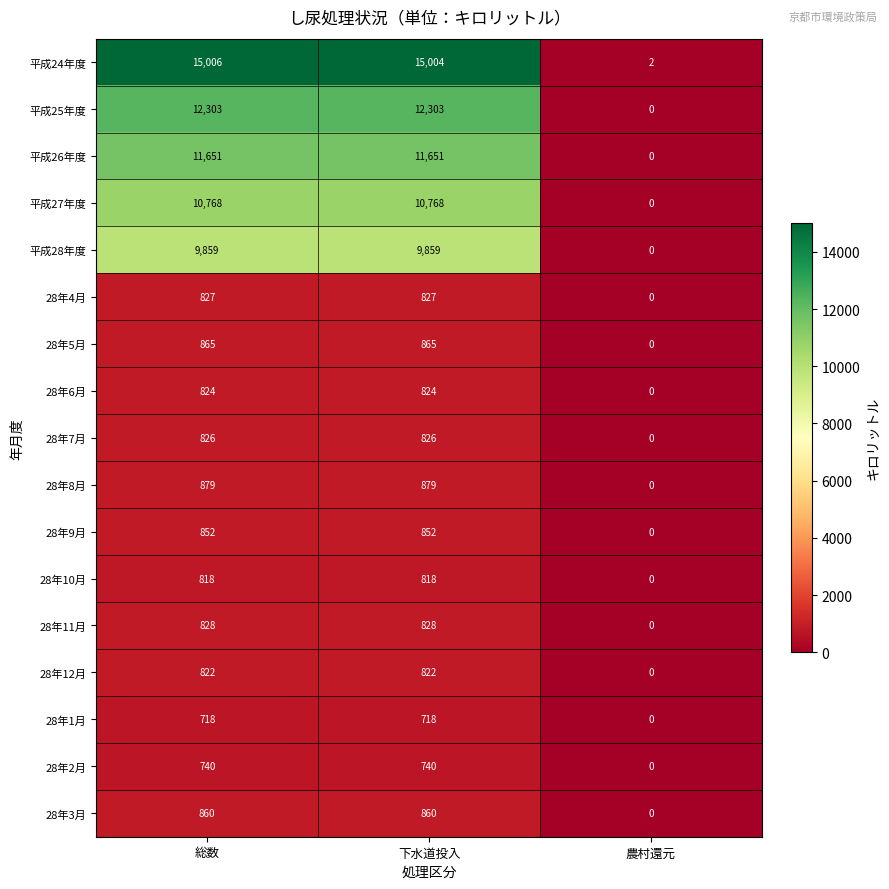

True or false: 平成28年度 has a value of 4539 at 農村還元.

False